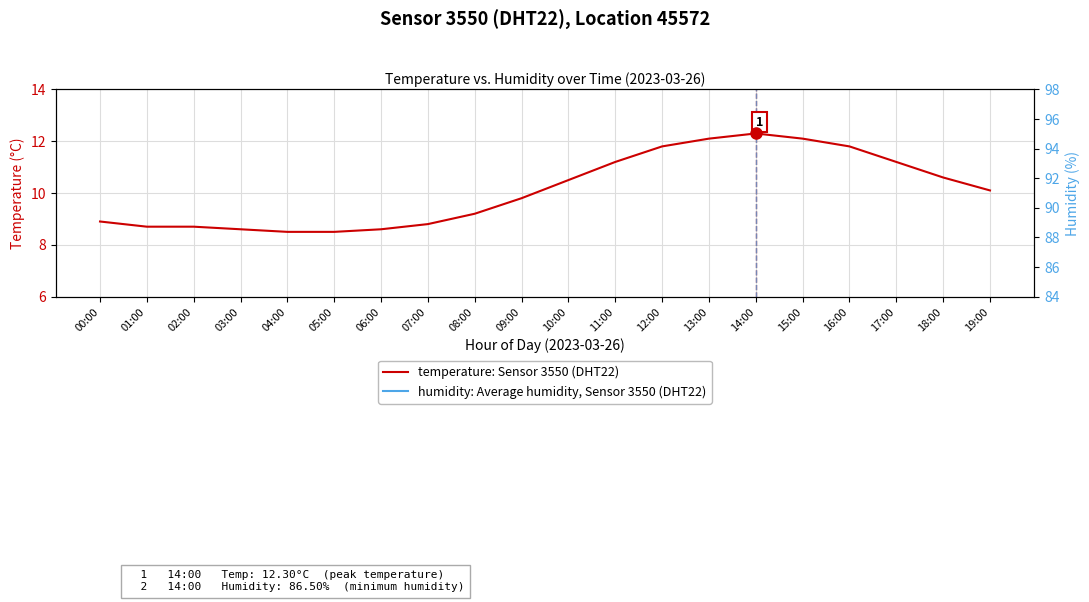

How many values in the humidity: Average humidity, Sensor 3550 (DHT22) series exceed 91?

10